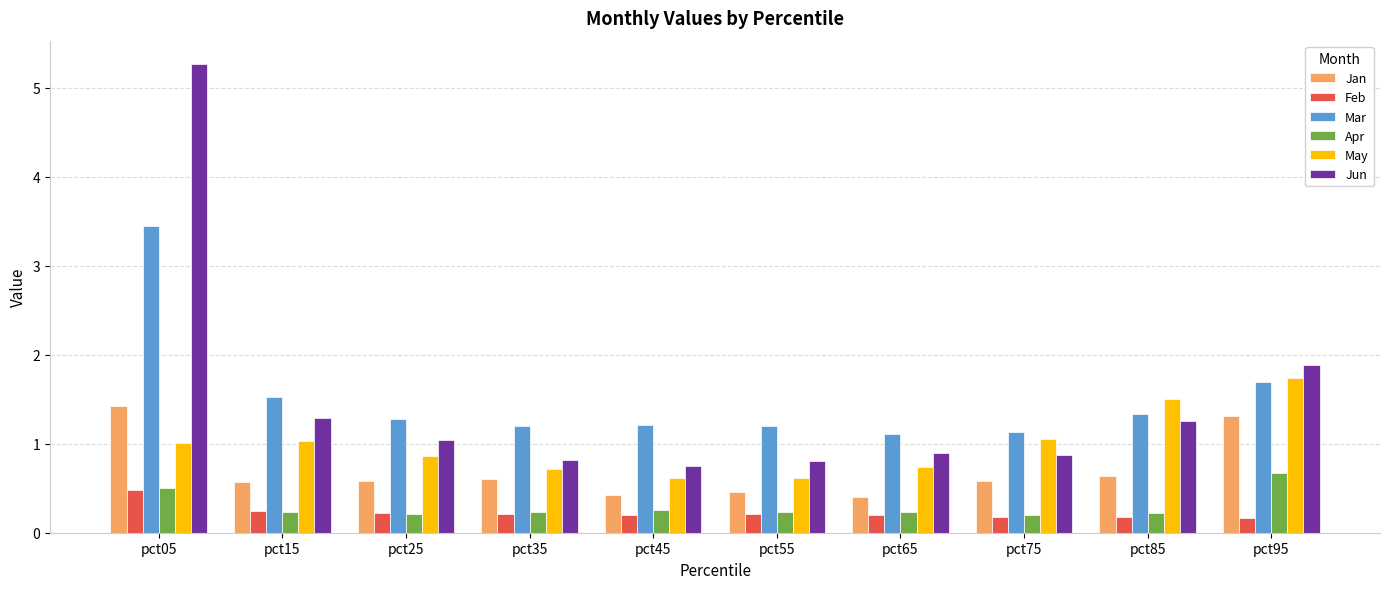

How many bars are there in each group?

6